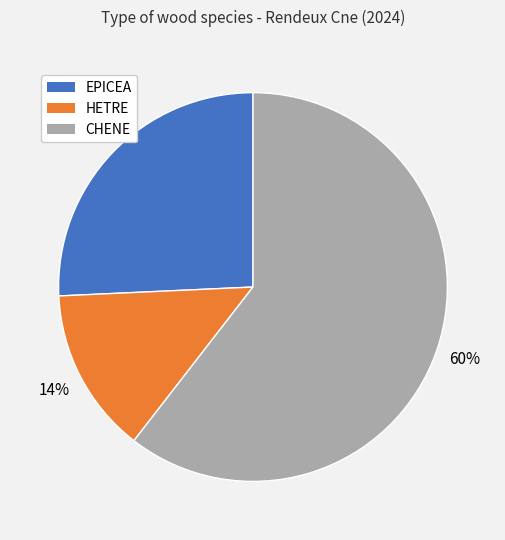

Rank the categories by value from lowest to highest.

HETRE, EPICEA, CHENE